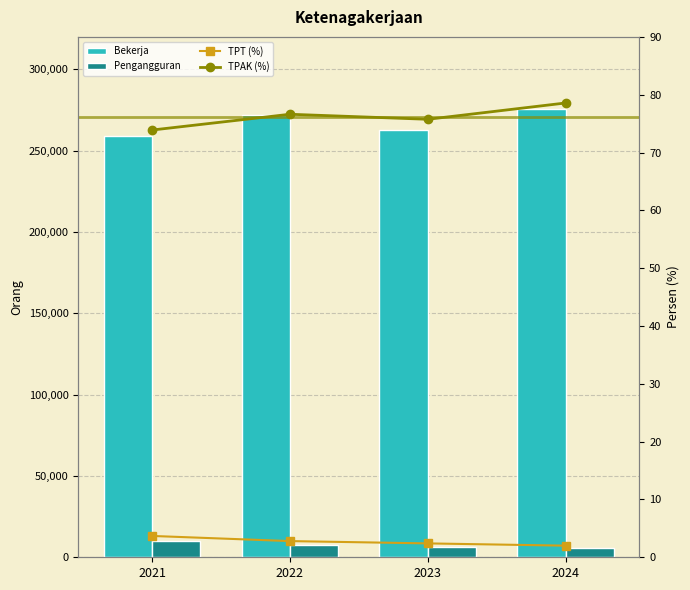

Where is Bekerja nearest to the value 267316?

2023